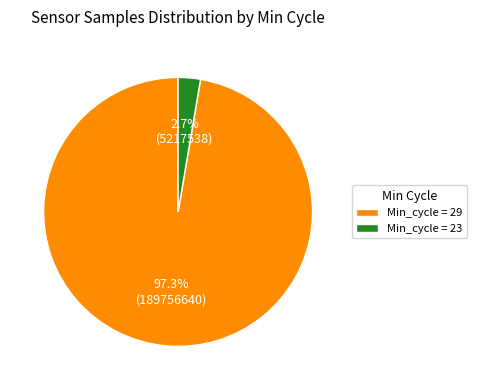

How many slices are in this pie chart?

2